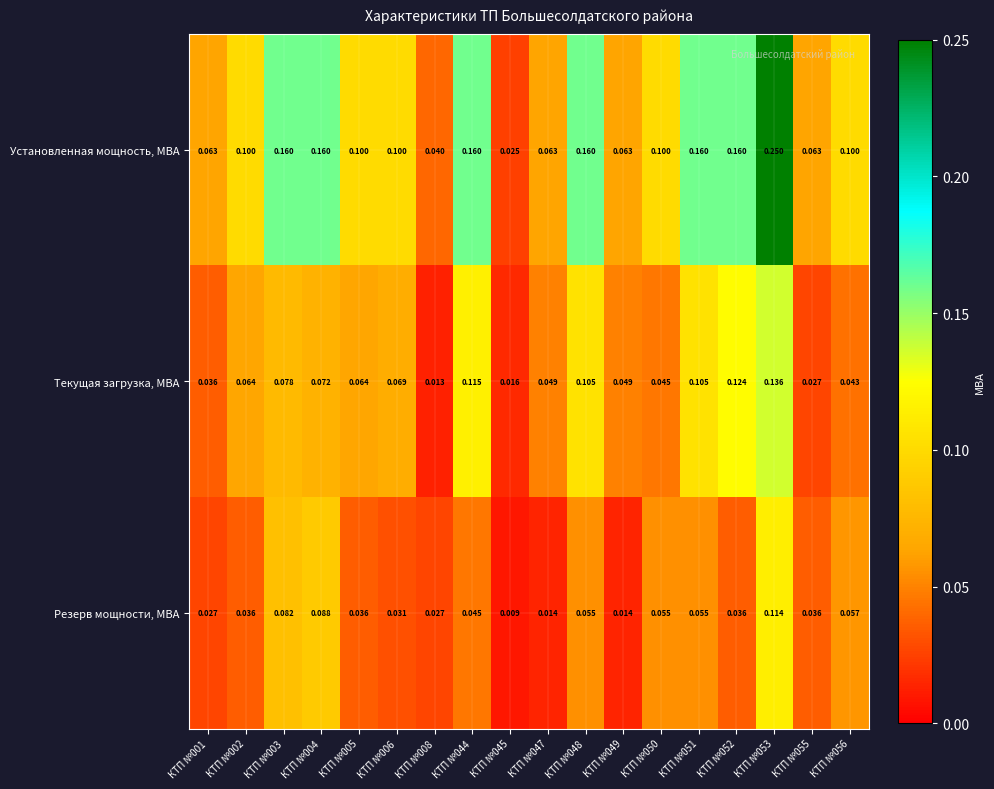

Is the value of Установленная мощность, МВА at КТП №006 greater than the value of Текущая загрузка, МВА at КТП №004?

Yes